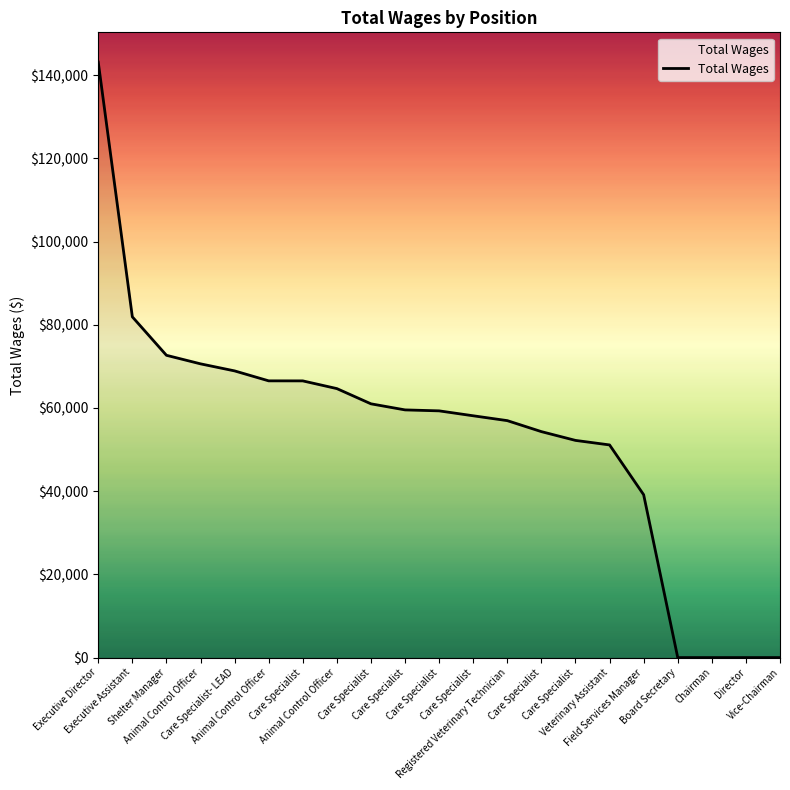

True or false: the data shows 99589 at Director.

False